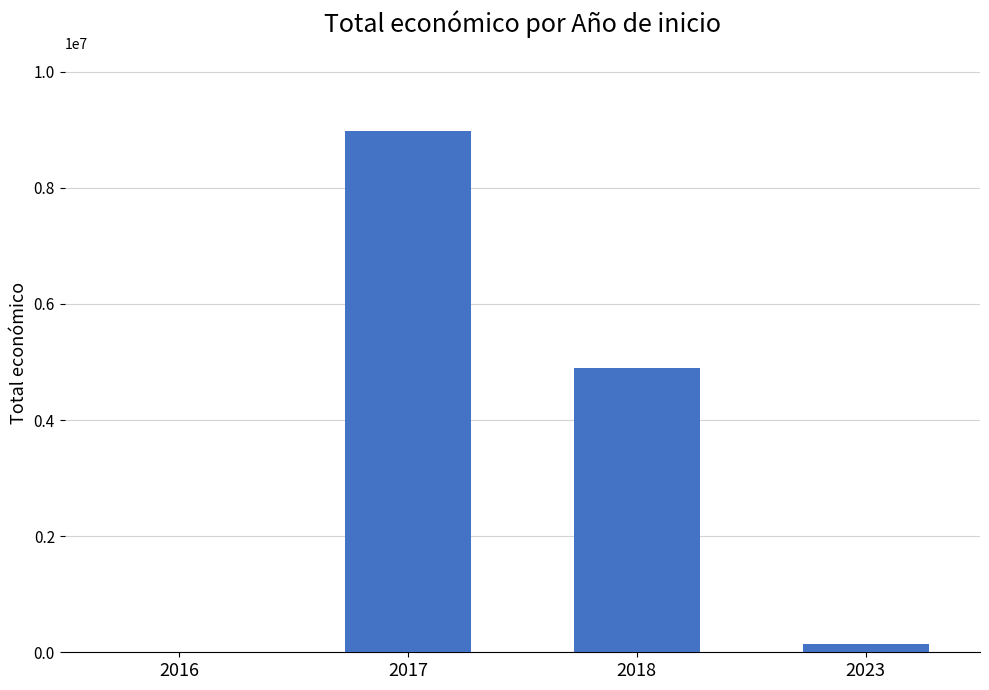

How many categories are shown in the chart?

4